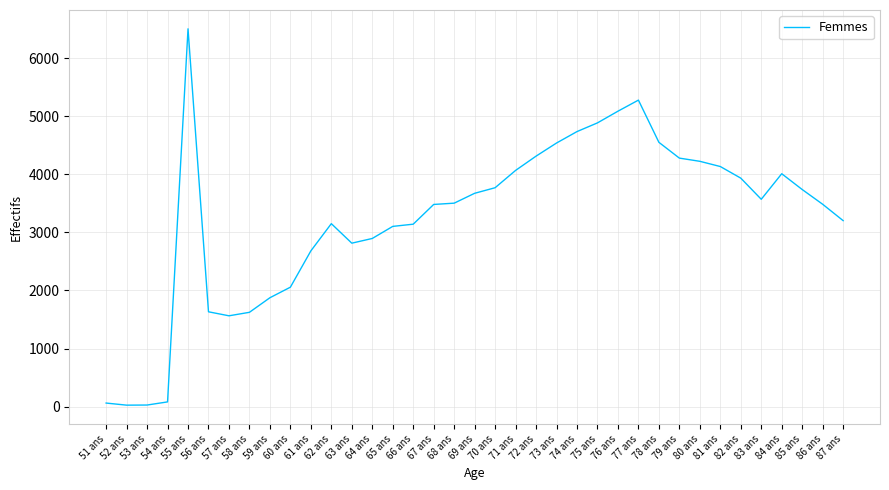

Which label corresponds to the largest value in the chart?

55 ans